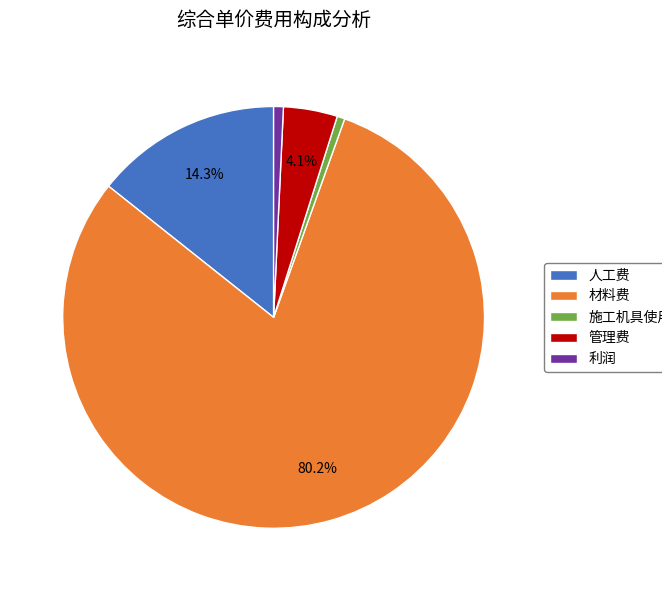

How many slices are in this pie chart?

5